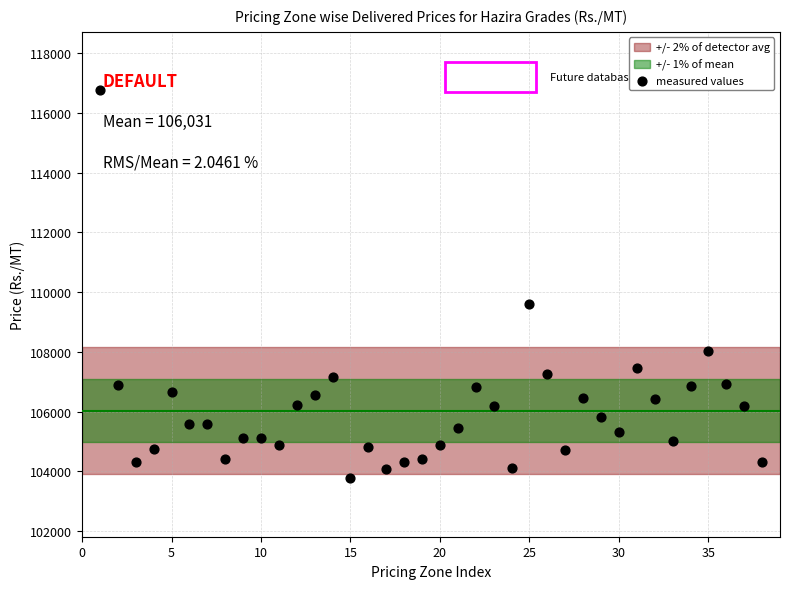

What Y value in the scatter plot is closest to 110260?

109595